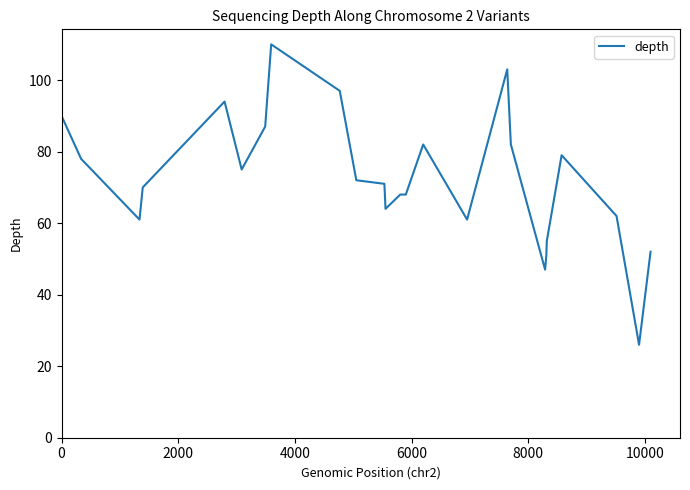

What is the smallest value displayed?

26